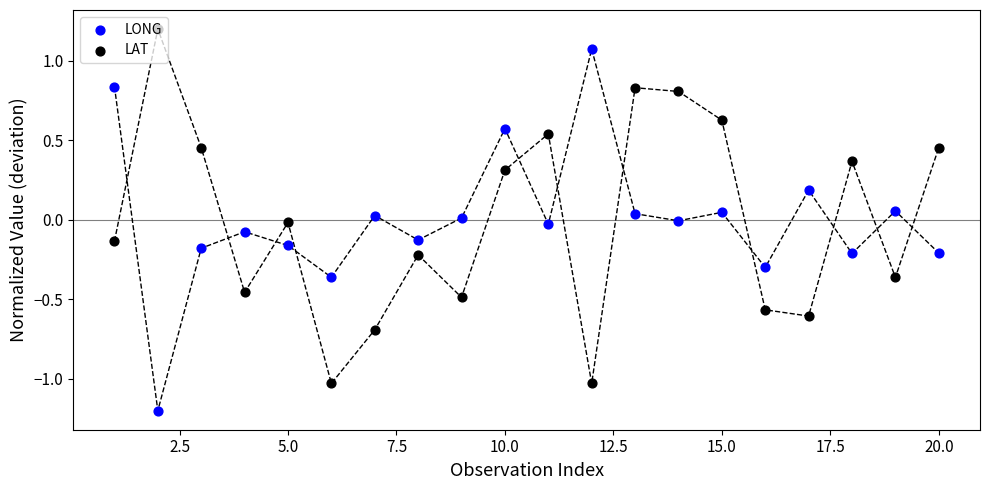

What are all the series names shown in the legend?

LONG, LAT